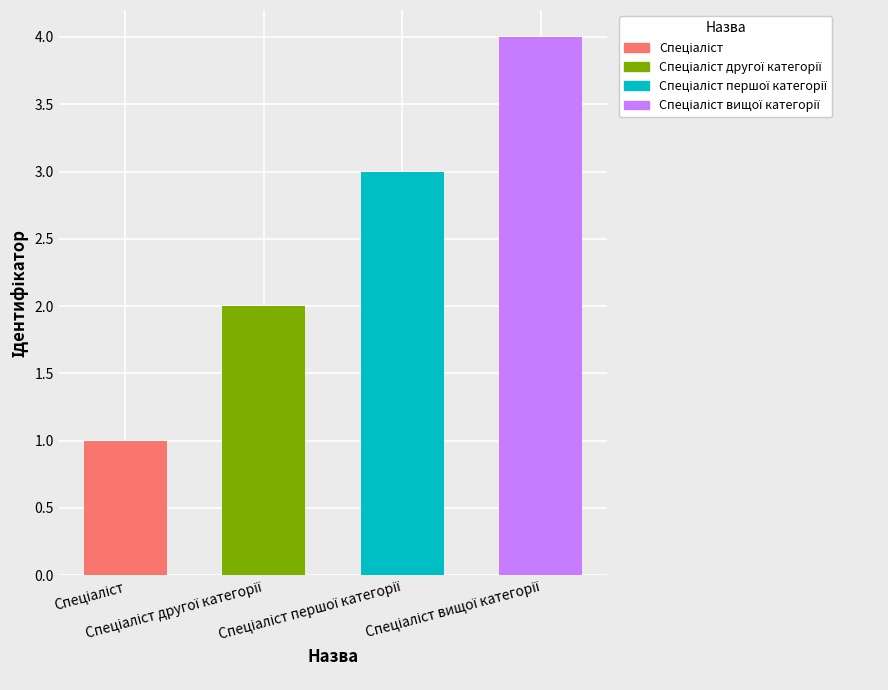

What is the sum of the values at Спеціаліст вищої категорії and Спеціаліст другої категорії?

6